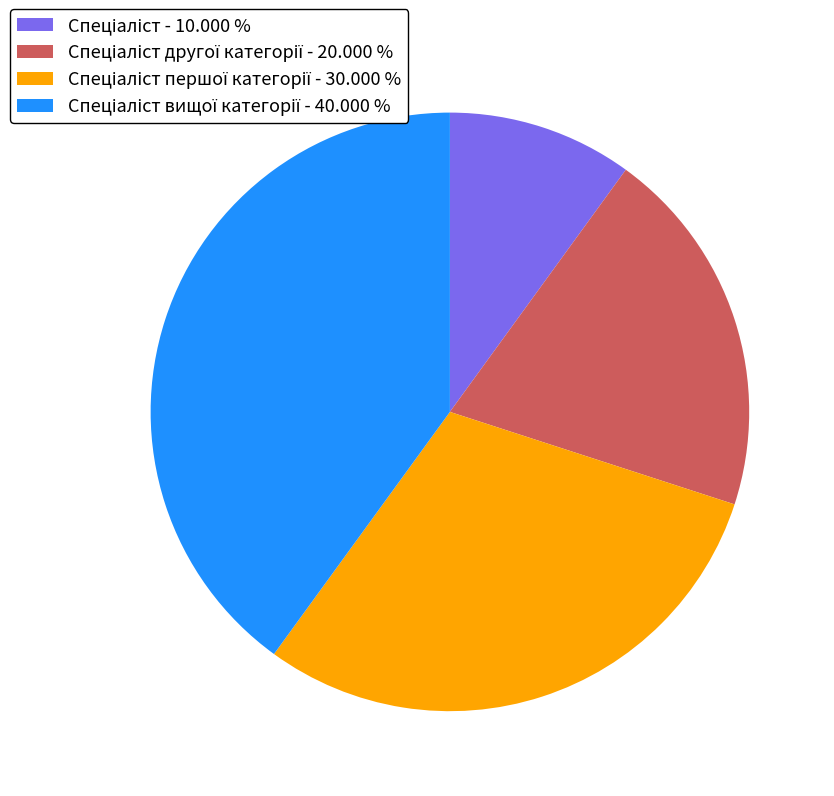

Is there any slice that represents more than half of the pie?

No